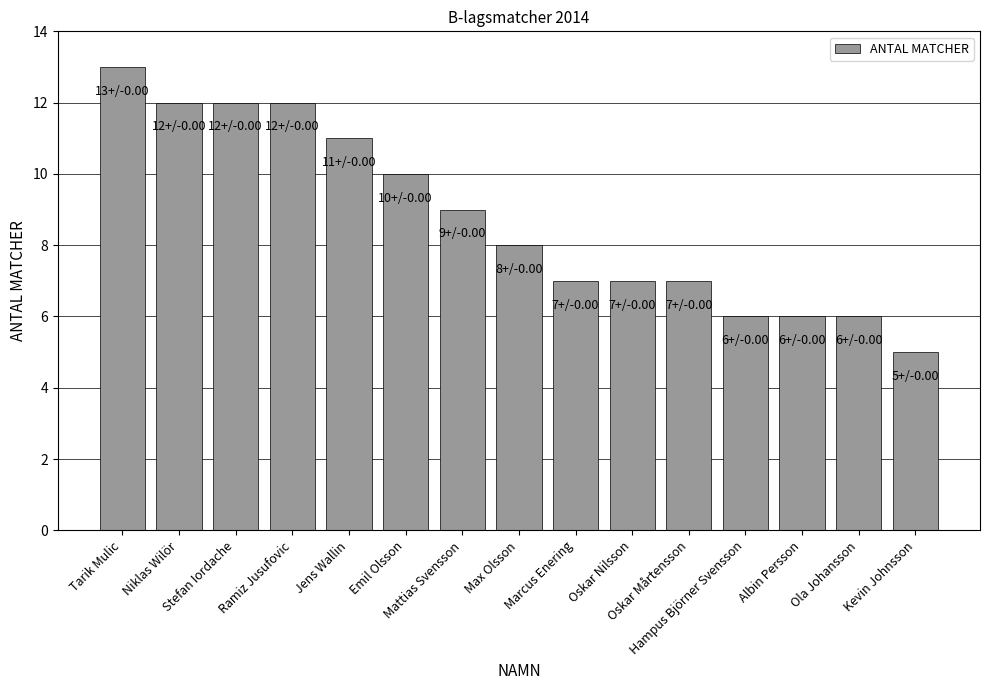

At which label is the value closest to 9?

Mattias Svensson